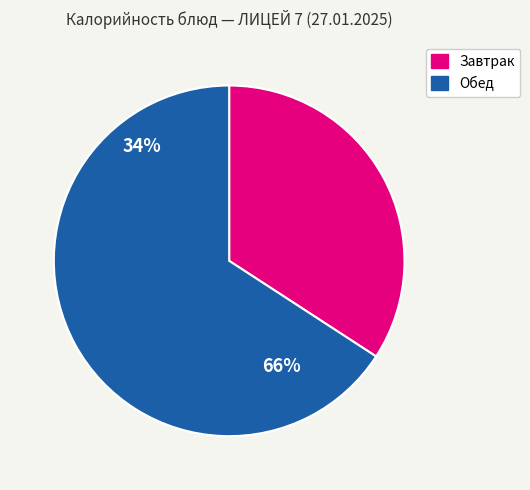

Is there a majority slice in this chart?

Yes